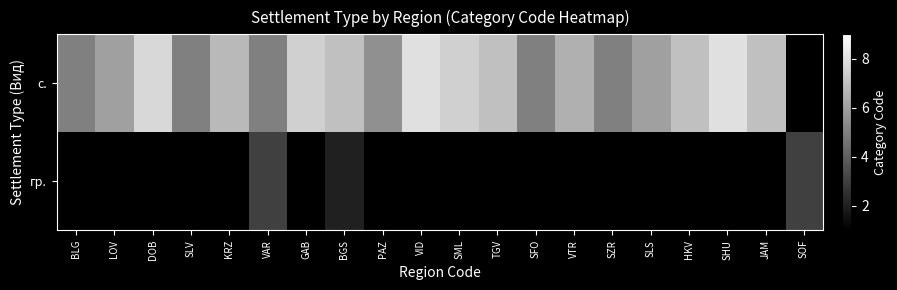

At which label does с. reach its peak?

VID